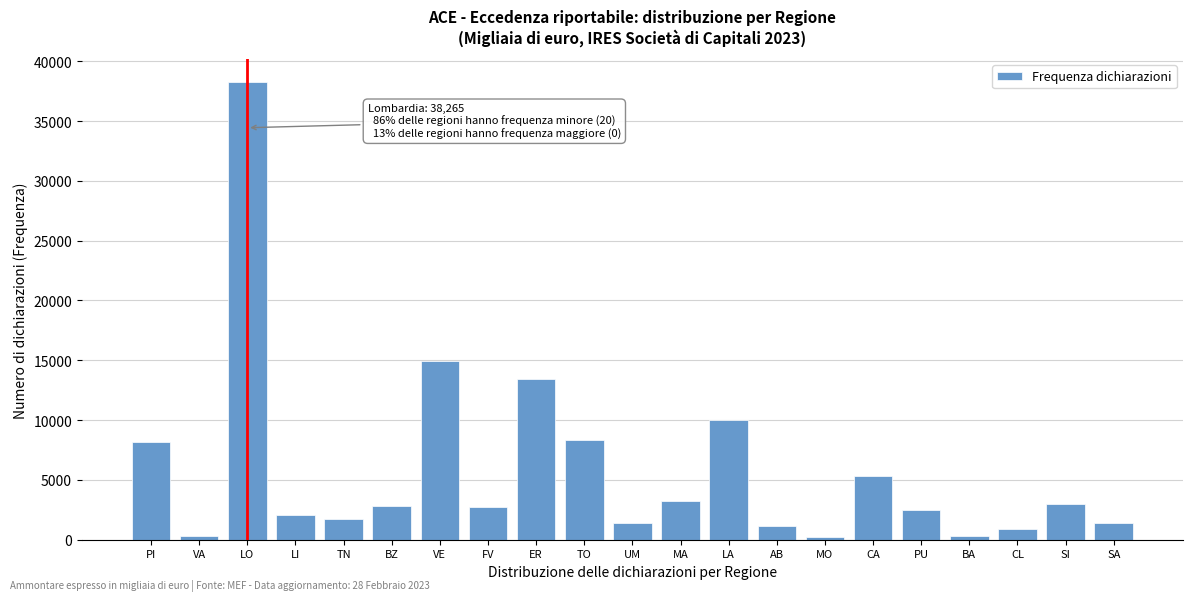

What is the label of the 19th bar from the left?

CL